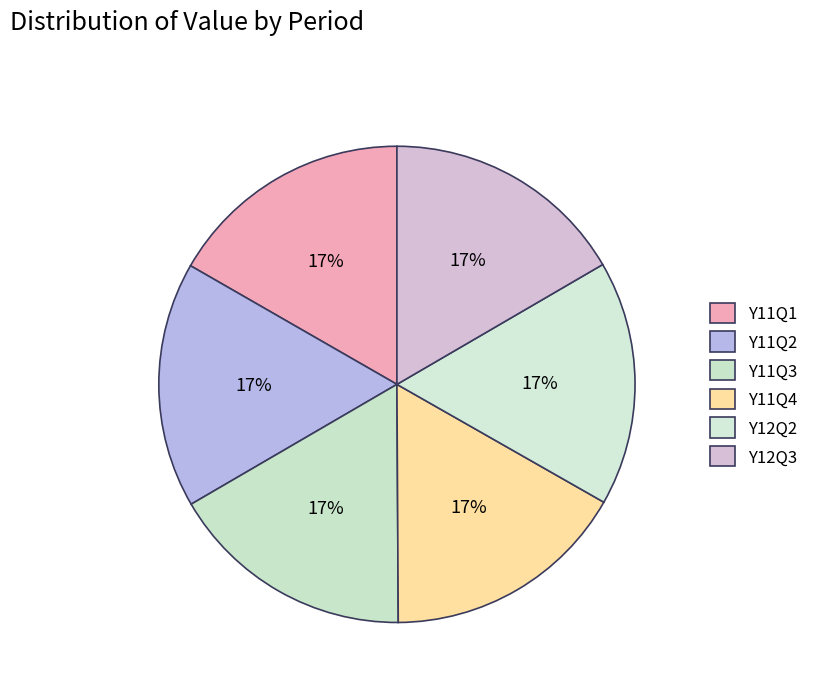

How many segments does this pie chart have?

6